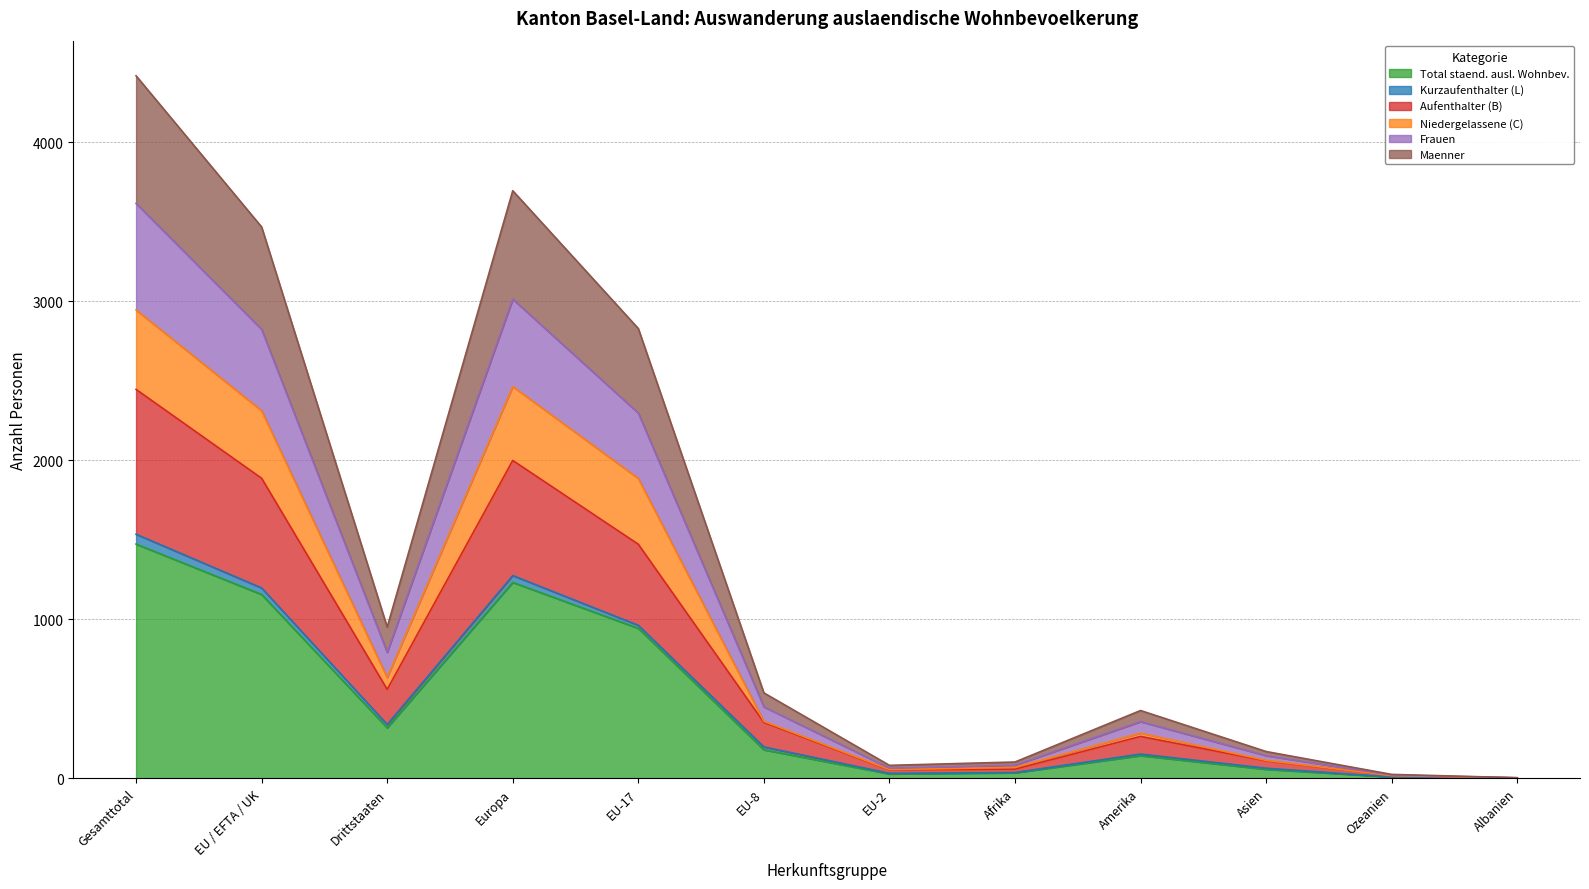

What is the difference between the maximum and minimum values in the Total staend. ausl. Wohnbev. series?

1472